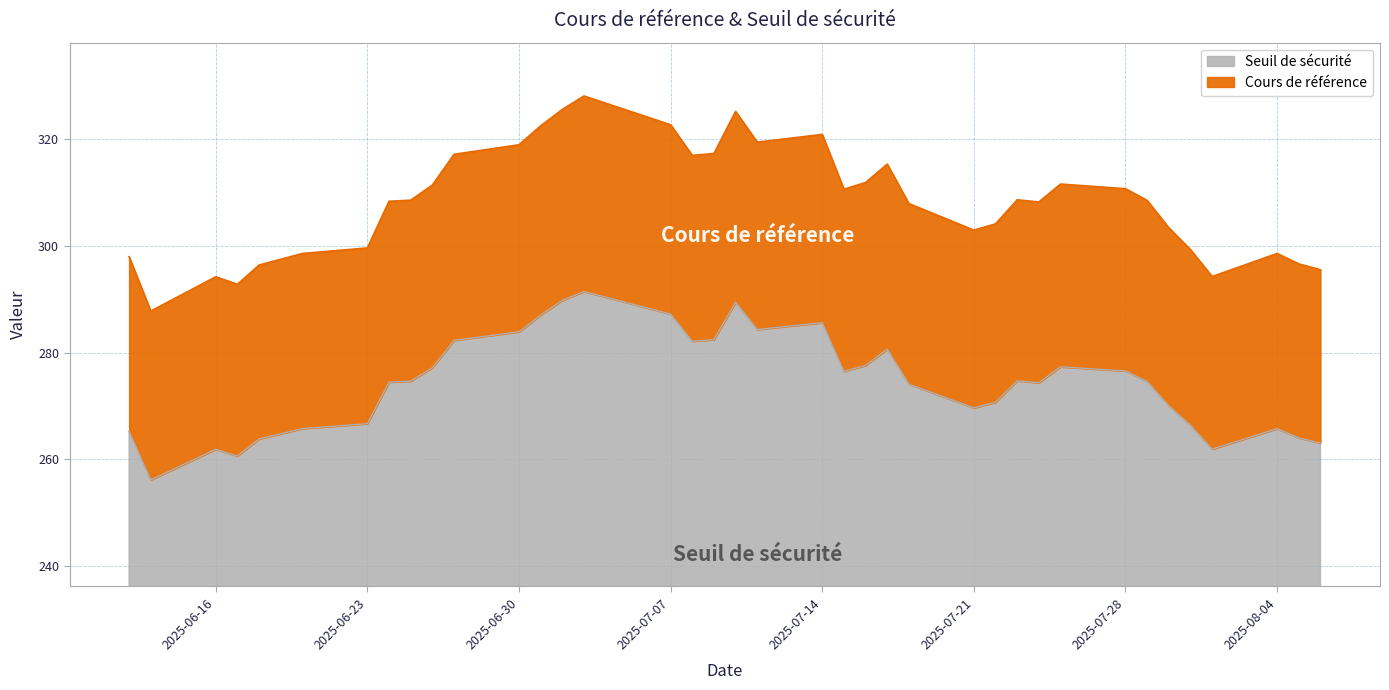

Rank the series by their maximum value, from highest to lowest.

Cours de référence, Seuil de sécurité